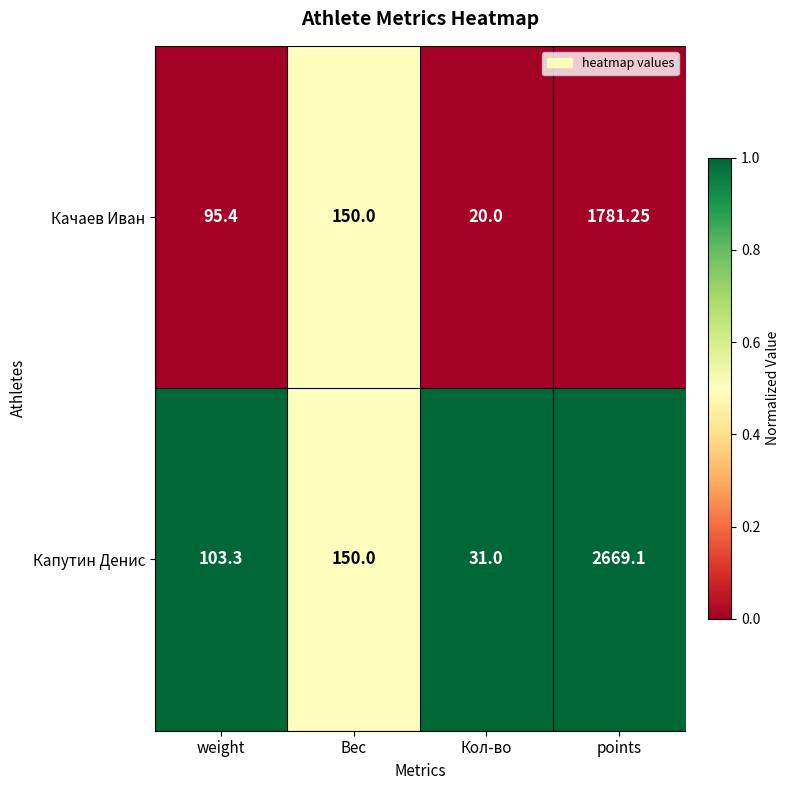

At which category does the chart reach its minimum across all series?

Кол-во